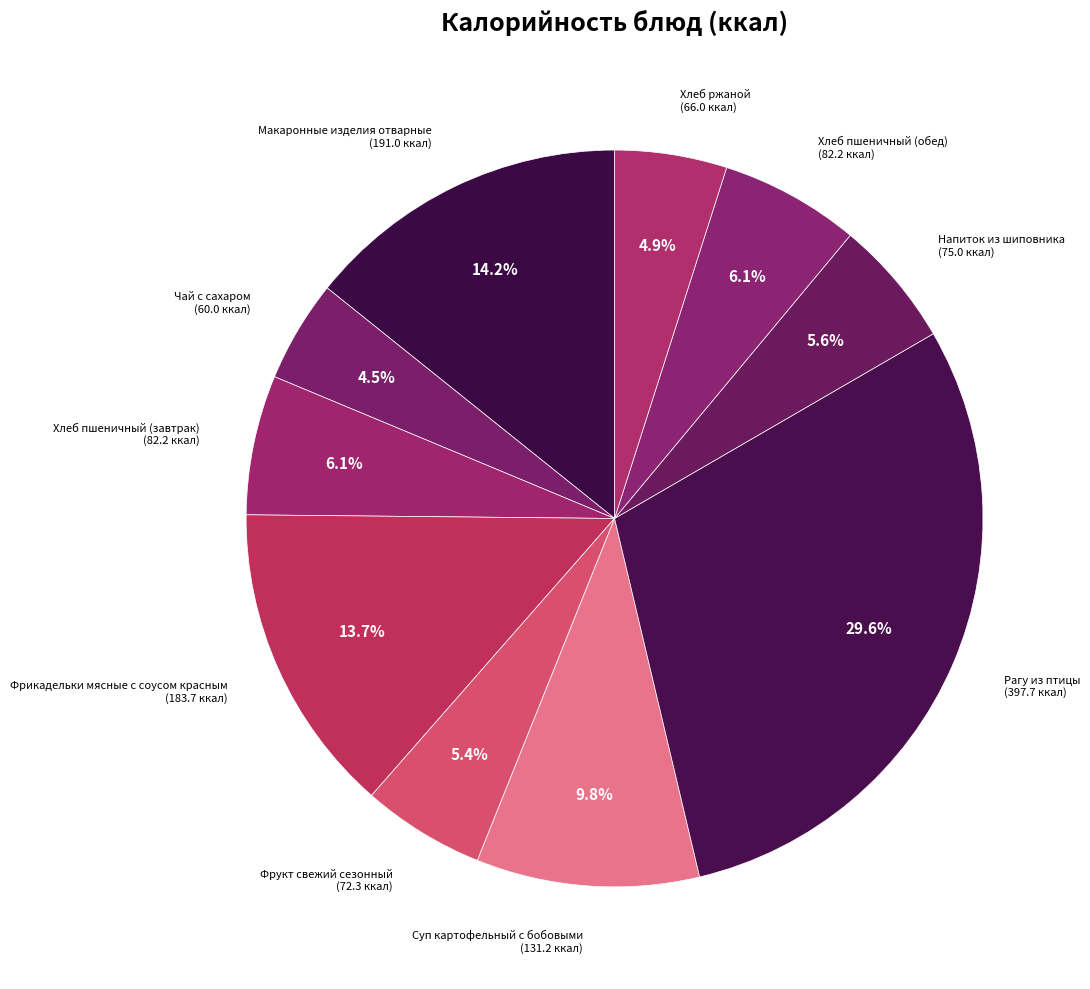

How many slices are in this pie chart?

10